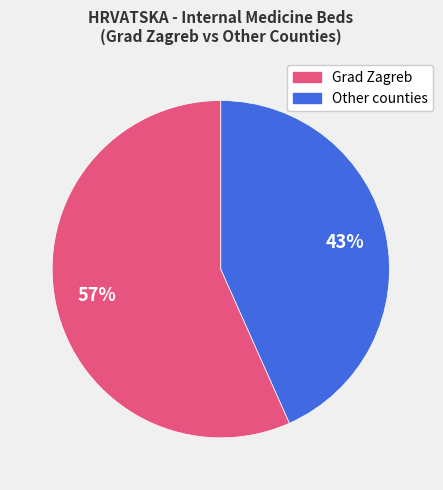

To the nearest percent, what is the average slice percentage?

50%